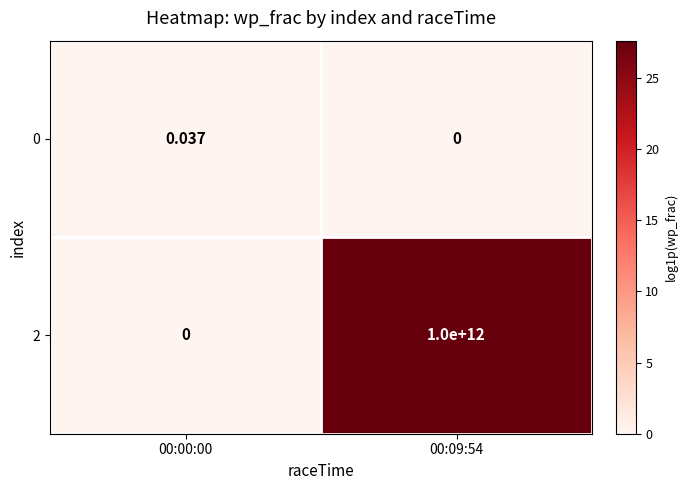

Is the value of 2 at 00:09:54 greater than the value of 0 at 00:09:54?

Yes